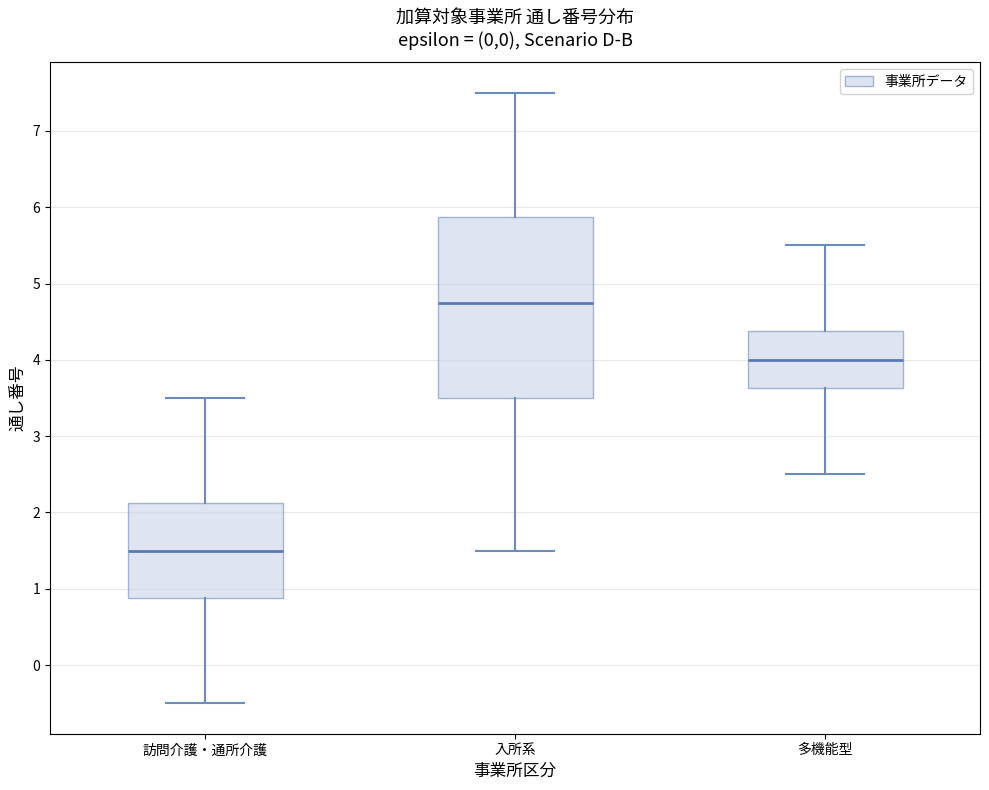

Where is the lower edge of the box for 訪問介護・通所介護 on the y-axis? The values are not printed on the chart, so give them approximately, as read against the axis.

0.9